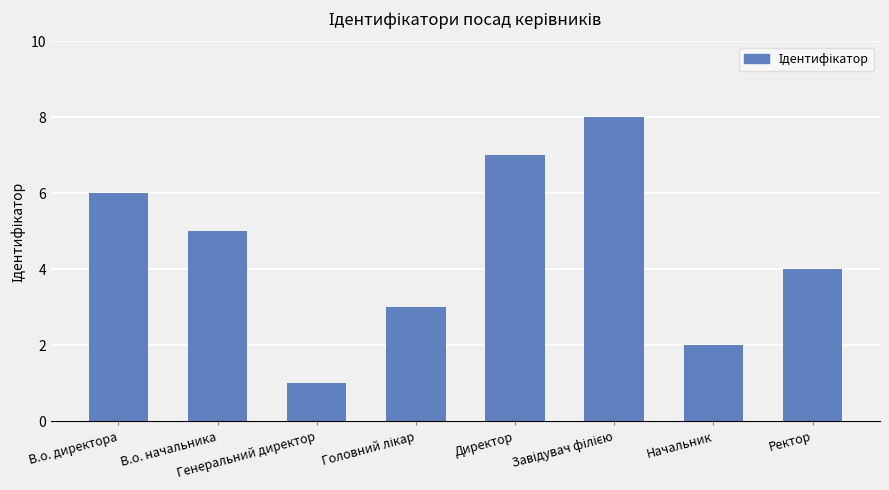

What value does the data have at В.о. начальника?

5